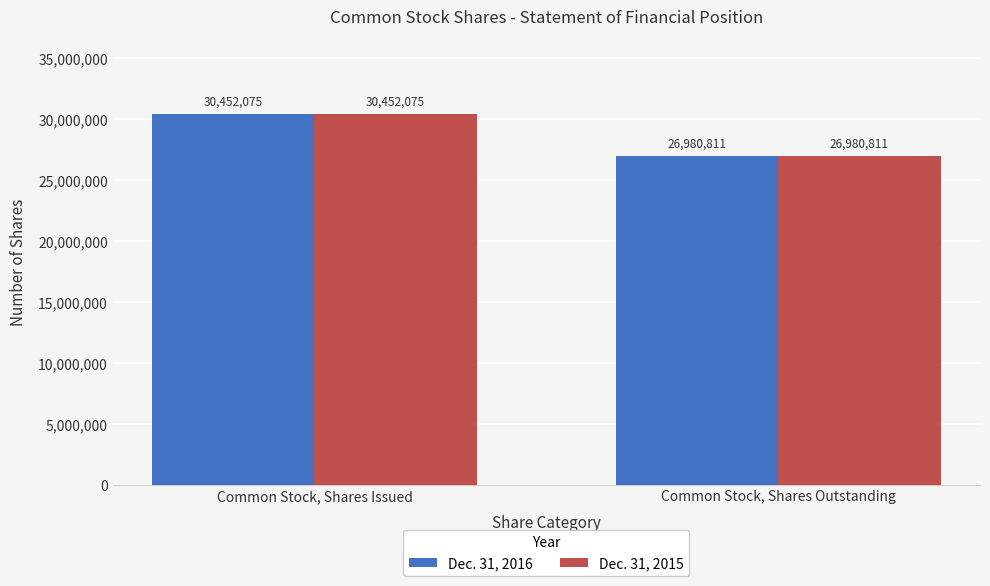

At how many categories does at least one series exceed 29973685?

1